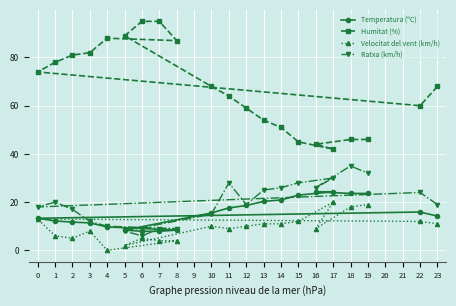

Rank the series by their maximum value, from highest to lowest.

Humitat (%), Ratxa (km/h), Temperatura (ºC), Velocitat del vent (km/h)